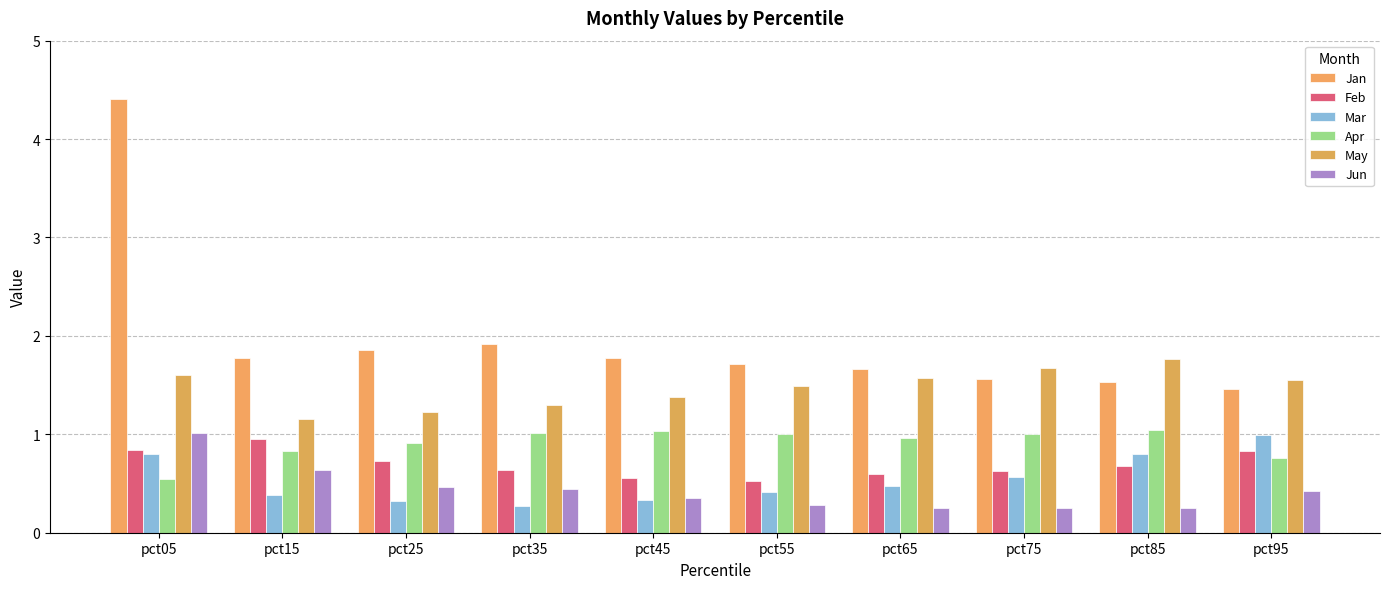

What is the average value of the Mar series?

0.5